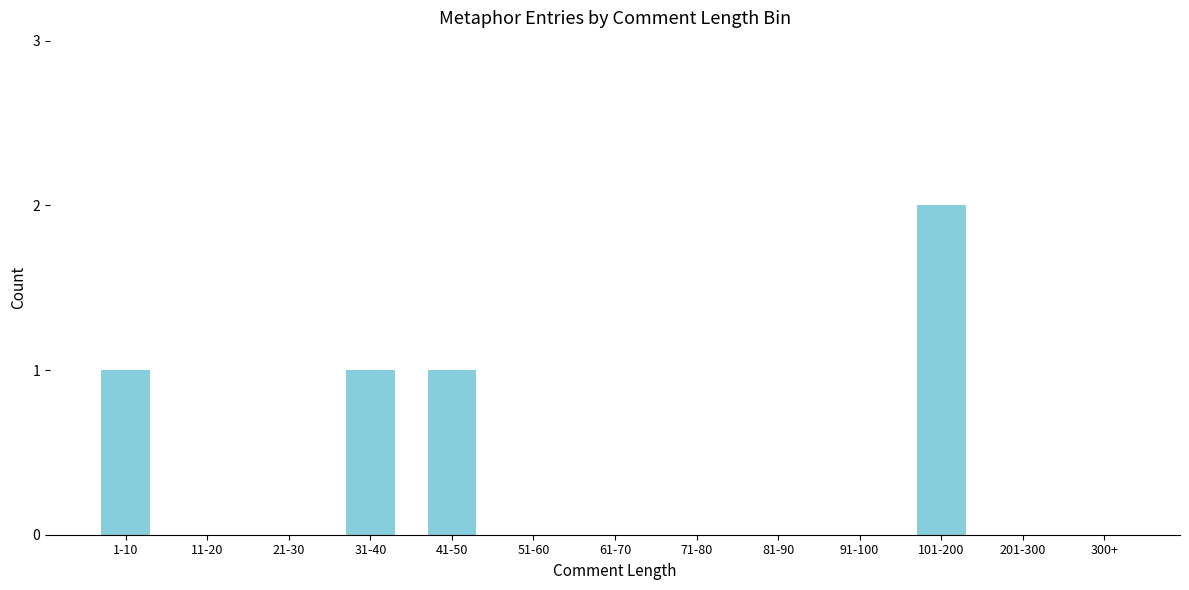

Are the bars horizontal?

No